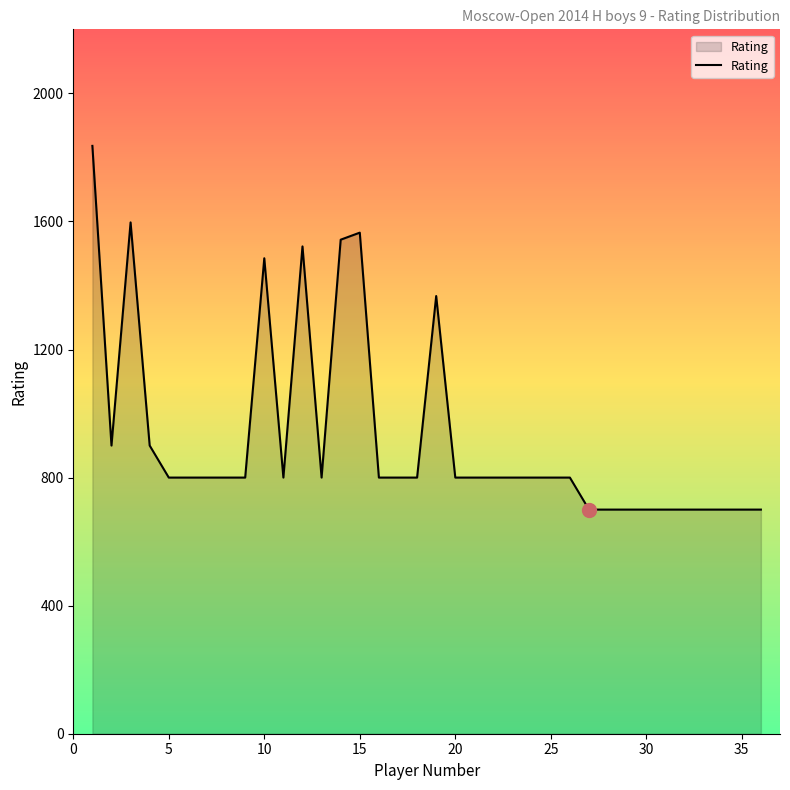

What is the minimum value shown in the chart?

700